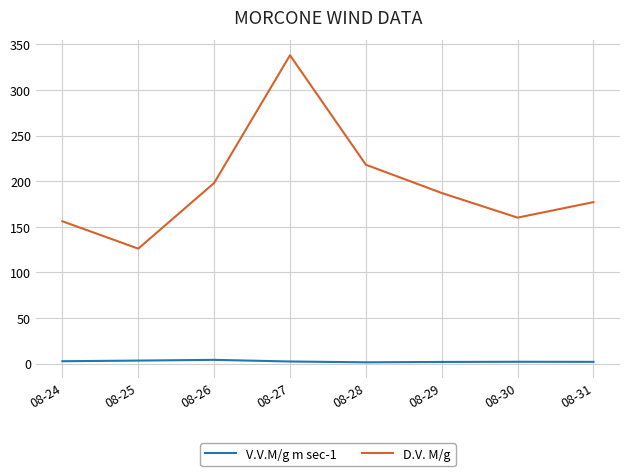

At 08-27, list the series in order from smallest to largest.

V.V.M/g m sec-1, D.V. M/g